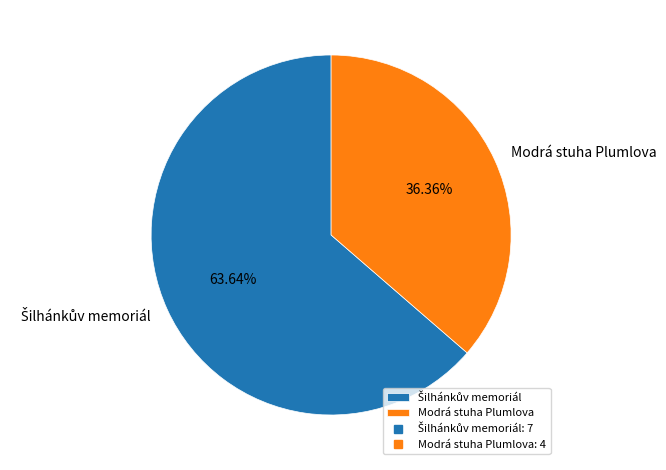

True or false: Modrá stuha Plumlova accounts for 36% of the total.

True